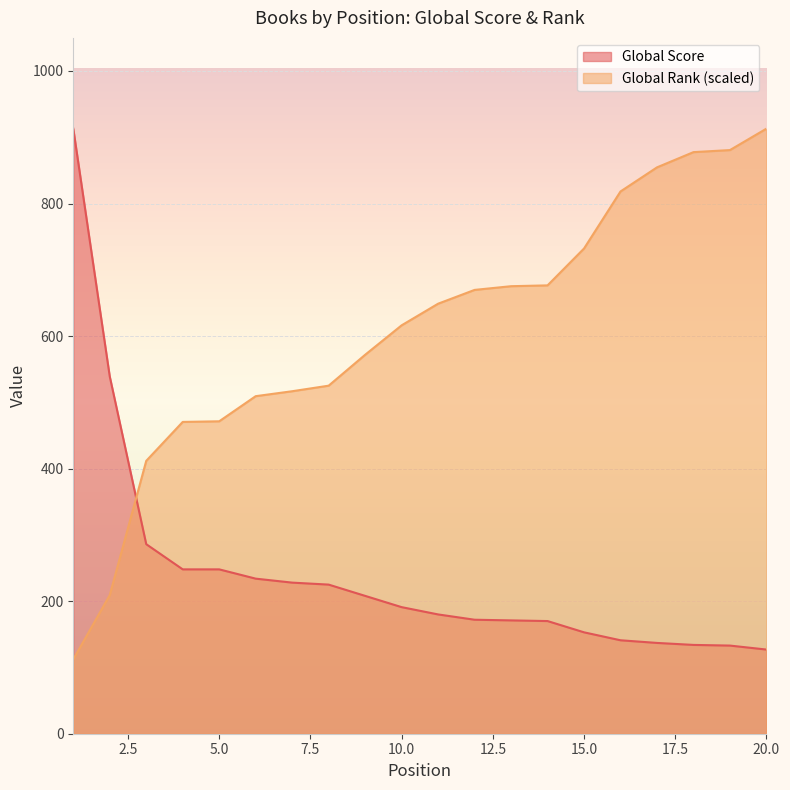

Reading right to left, extract all data points from this chart.

Global Score: 127.0	133.0	134.0	137.0	141.0	153.0	170.0	171.0	172.0	180.0	191.0	208.0	225.0	228.0	234.0	248.0	248.0	286.0	539.0	913.0
Global Rank: 913.0	880.7	877.6	854.6	818.2	732.1	676.5	675.3	669.7	648.9	616.2	571.8	525.2	516.8	509.3	471.4	470.5	411.8	209.1	112.2